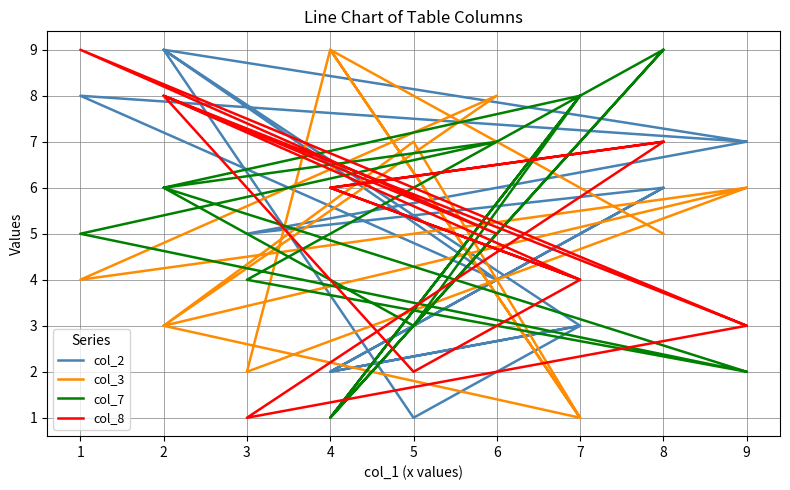

Which has a higher value, 6 or 9?

6